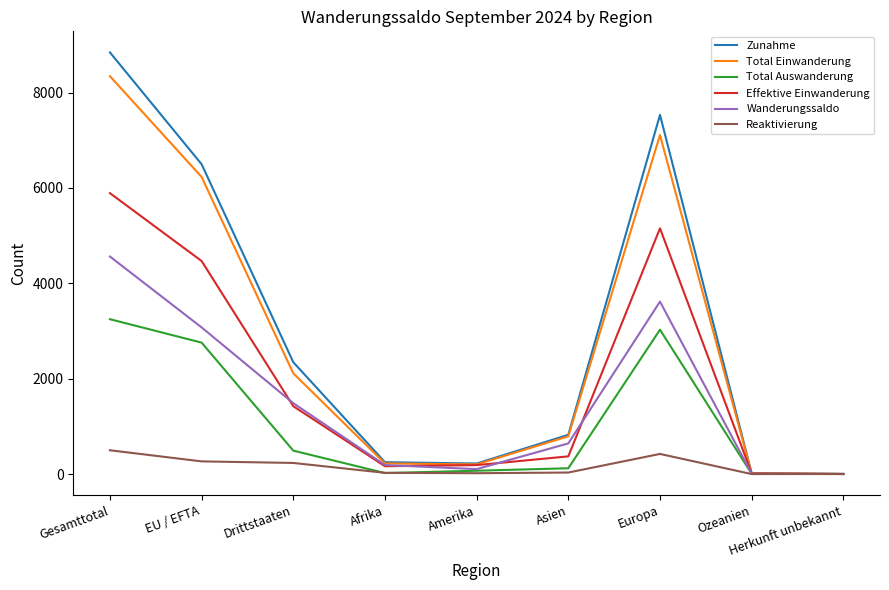

Which series has the largest total across all categories?

Zunahme